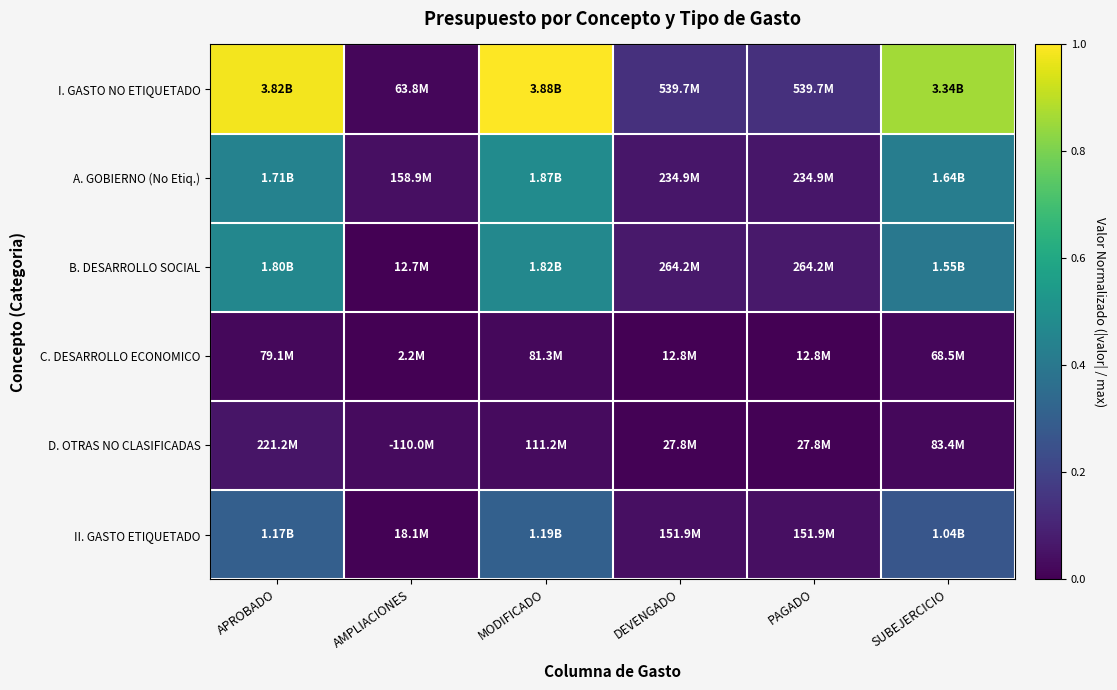

Reading right to left, list all the values displayed in this chart.

I. GASTO NO ETIQUETADO: SUBEJERCICIO=0.9	PAGADO=0.1	DEVENGADO=0.1	MODIFICADO=1.0	AMPLIACIONES=0.0	APROBADO=1.0
A. GOBIERNO (No Etiq.): SUBEJERCICIO=0.4	PAGADO=0.1	DEVENGADO=0.1	MODIFICADO=0.5	AMPLIACIONES=0.0	APROBADO=0.4
B. DESARROLLO SOCIAL: SUBEJERCICIO=0.4	PAGADO=0.1	DEVENGADO=0.1	MODIFICADO=0.5	AMPLIACIONES=0.0	APROBADO=0.5
C. DESARROLLO ECONOMICO: SUBEJERCICIO=0.0	PAGADO=0.0	DEVENGADO=0.0	MODIFICADO=0.0	AMPLIACIONES=0.0	APROBADO=0.0
D. OTRAS NO CLASIFICADAS: SUBEJERCICIO=0.0	PAGADO=0.0	DEVENGADO=0.0	MODIFICADO=0.0	AMPLIACIONES=0.0	APROBADO=0.1
II. GASTO ETIQUETADO: SUBEJERCICIO=0.3	PAGADO=0.0	DEVENGADO=0.0	MODIFICADO=0.3	AMPLIACIONES=0.0	APROBADO=0.3